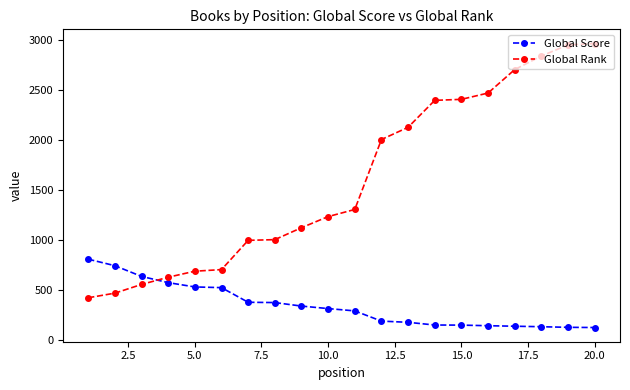

Does the chart have visible grid lines?

No